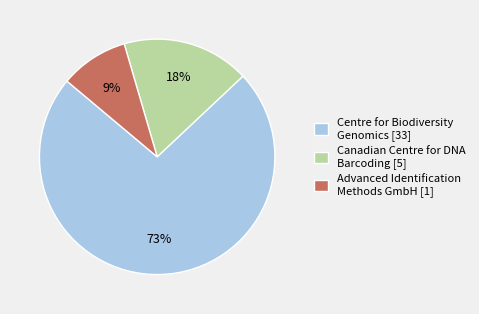

True or false: Centre for Biodiversity Genomics [33] accounts for 78% of the total.

False